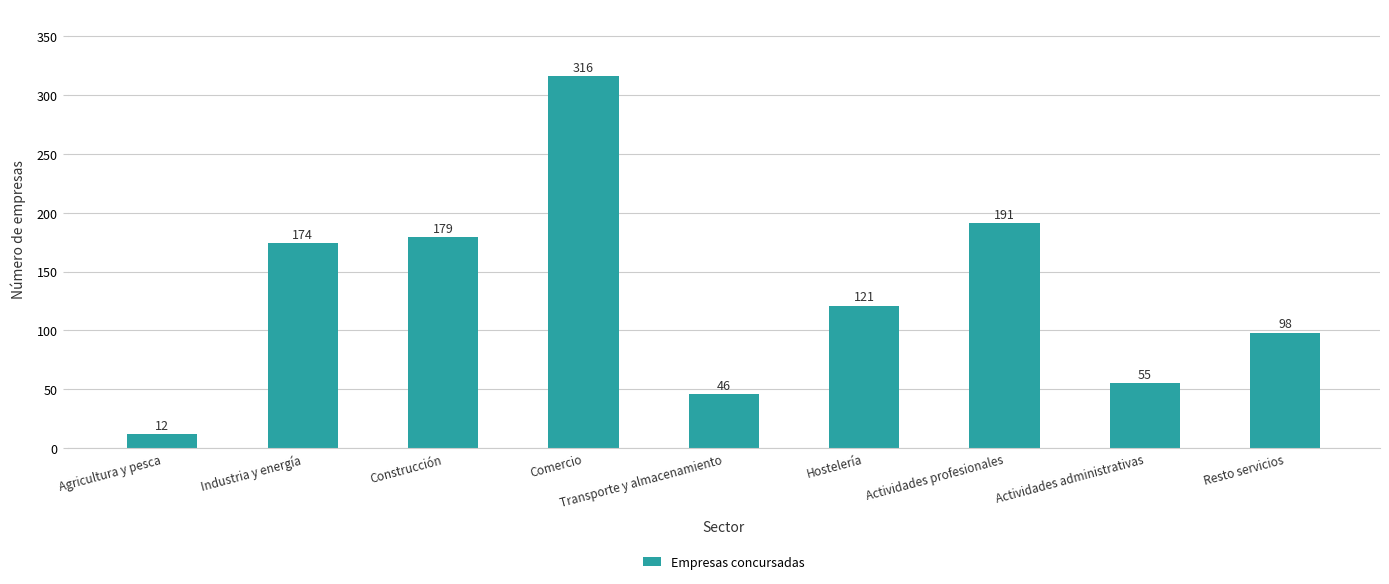

Read the value at Transporte y almacenamiento, to the nearest 5.

45